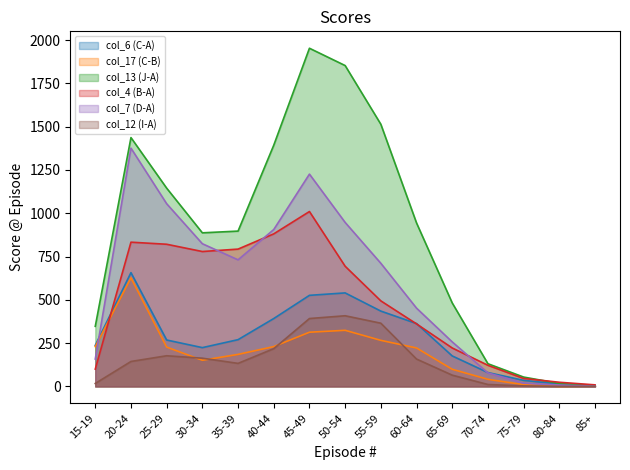

Reading left to right, list all the values displayed in this chart.

col_6 (C-A): 15-19=237	20-24=657	25-29=268	30-34=224	35-39=270	40-44=392	45-49=526	50-54=540	55-59=435	60-64=363	65-69=176	70-74=80	75-79=35	80-84=14	85+=5
col_17 (C-B): 15-19=230	20-24=627	25-29=227	30-34=151	35-39=185	40-44=230	45-49=313	50-54=324	55-59=266	60-64=222	65-69=99	70-74=41	75-79=10	80-84=0	85+=3
col_13 (J-A): 15-19=347	20-24=1437	25-29=1145	30-34=887	35-39=897	40-44=1393	45-49=1953	50-54=1853	55-59=1514	60-64=944	65-69=482	70-74=131	75-79=54	80-84=17	85+=3
col_4 (B-A): 15-19=100	20-24=833	25-29=821	30-34=779	35-39=793	40-44=881	45-49=1010	50-54=694	55-59=494	60-64=361	65-69=222	70-74=122	75-79=46	80-84=24	85+=9
col_7 (D-A): 15-19=158	20-24=1376	25-29=1055	30-34=824	35-39=731	40-44=906	45-49=1226	50-54=947	55-59=711	60-64=452	65-69=257	70-74=78	75-79=19	80-84=8	85+=1
col_12 (I-A): 15-19=17	20-24=144	25-29=177	30-34=163	35-39=133	40-44=218	45-49=392	50-54=408	55-59=365	60-64=158	65-69=65	70-74=11	75-79=3	80-84=0	85+=0